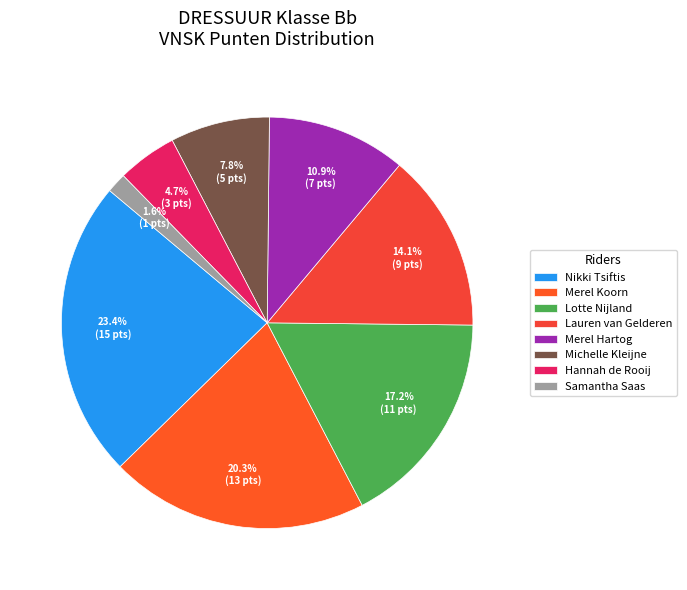

To the nearest percent, what is the difference between the Merel Koorn and Nikki Tsiftis slice percentages?

3%